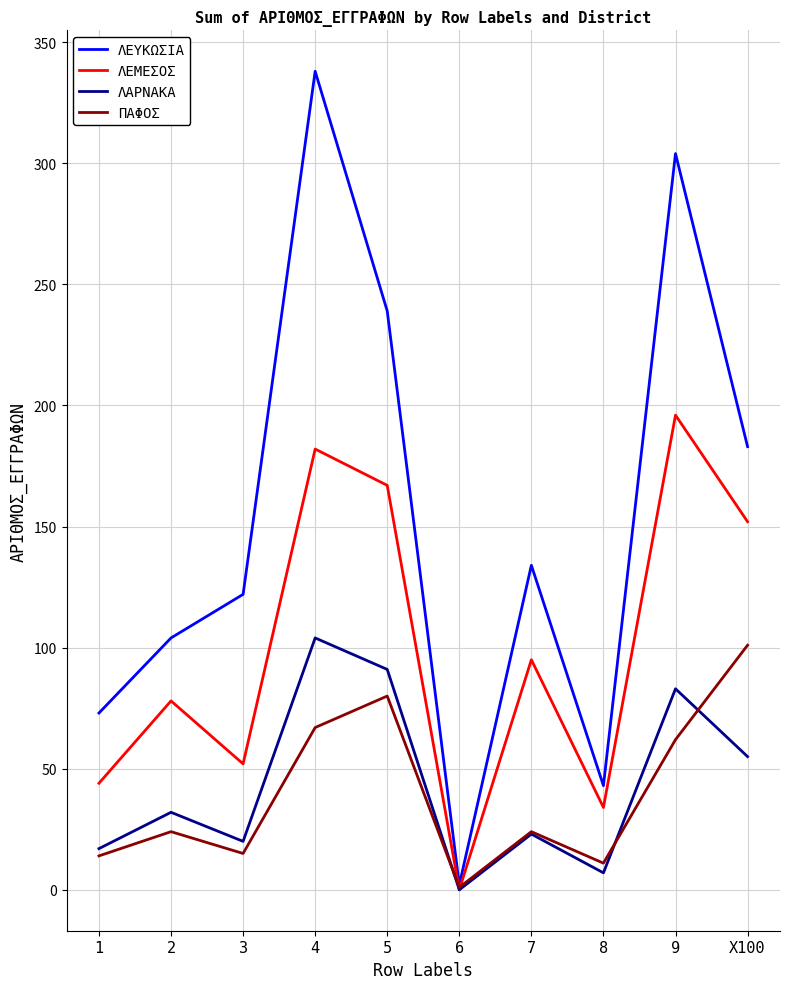

List the series in order of their peak value, lowest first.

ΠΑΦΟΣ, ΛΑΡΝΑΚΑ, ΛΕΜΕΣΟΣ, ΛΕΥΚΩΣΙΑ